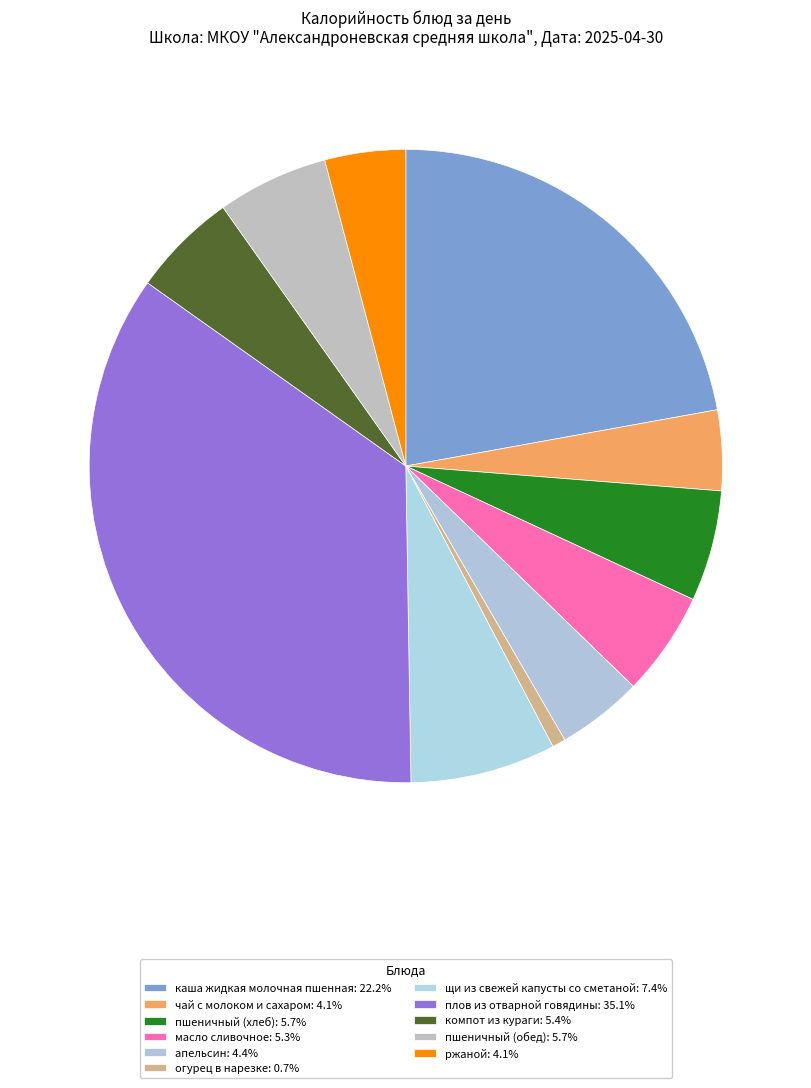

How many segments does this pie chart have?

11